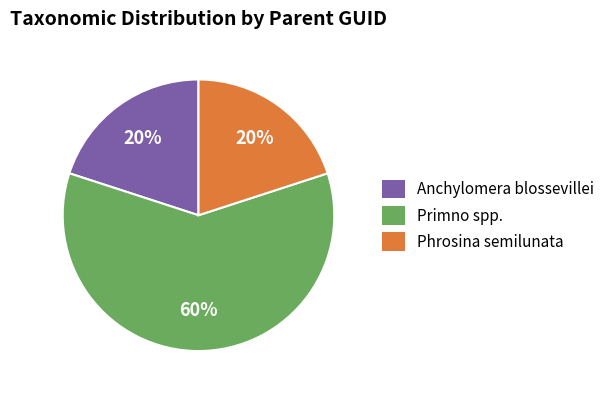

To the nearest percent, what is the difference between the largest and smallest slice percentages?

40%